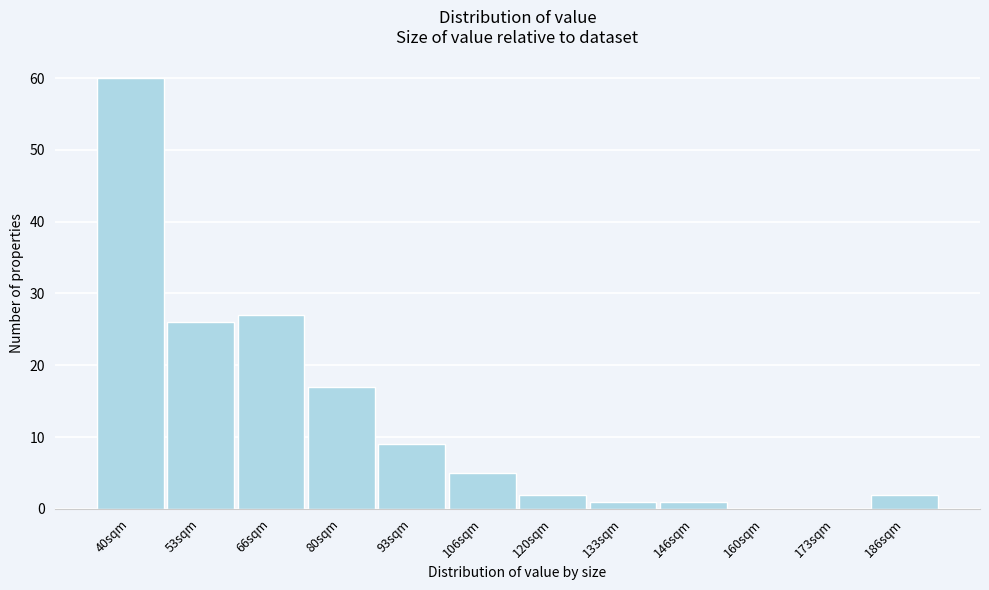

Reading right to left, list all the values displayed in this chart.

186sqm=2	173sqm=0	160sqm=0	146sqm=1	133sqm=1	120sqm=2	106sqm=5	93sqm=9	80sqm=17	66sqm=27	53sqm=26	40sqm=60